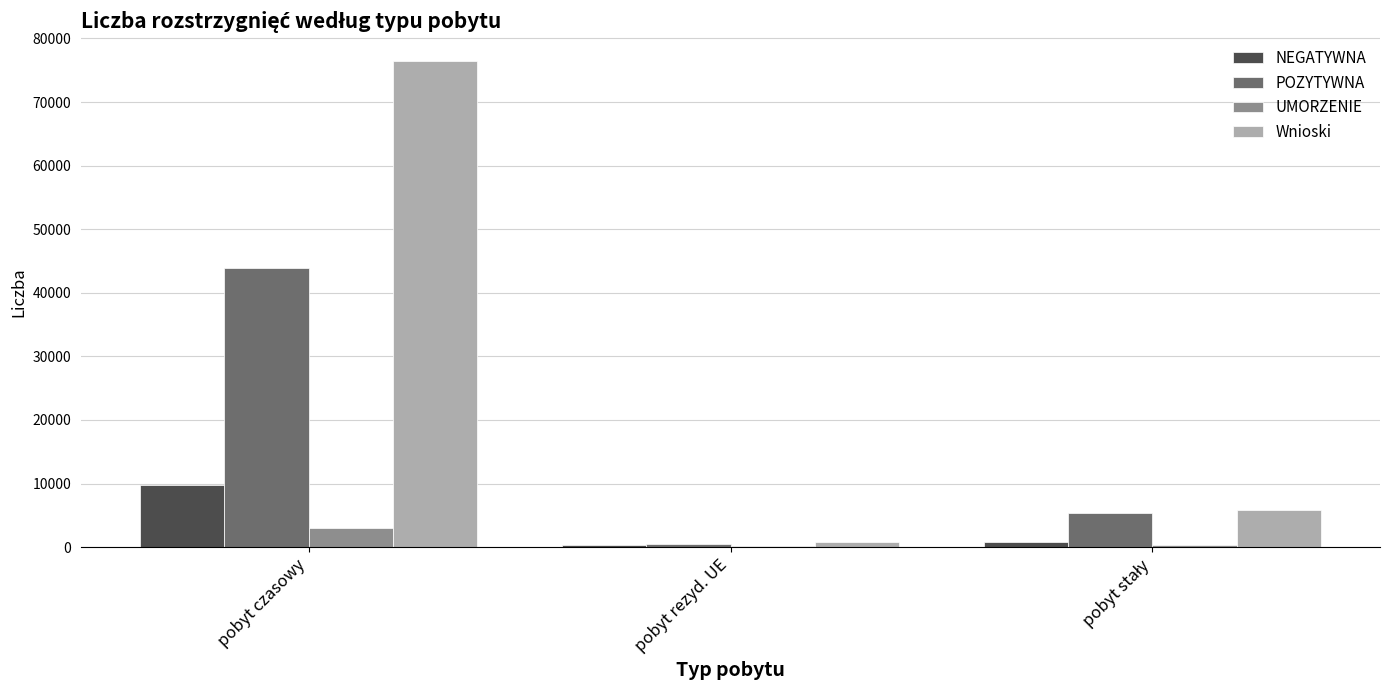

How many groups of bars are there?

3